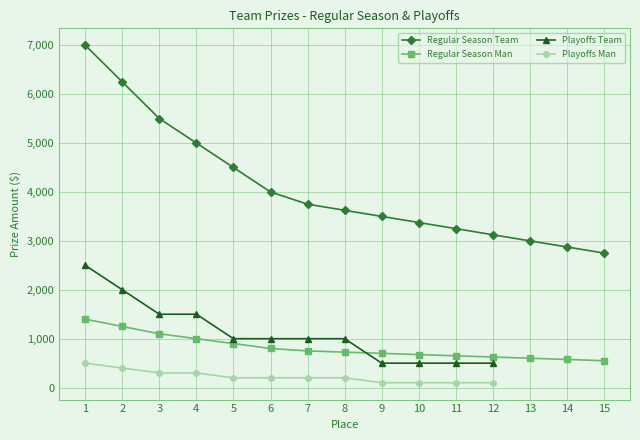

At which category does the chart reach its minimum across all series?

15